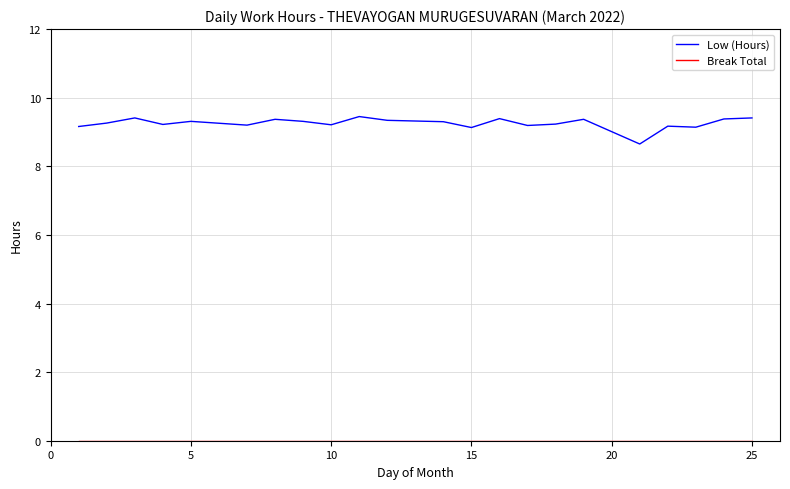

At how many categories does at least one series exceed 0?

22